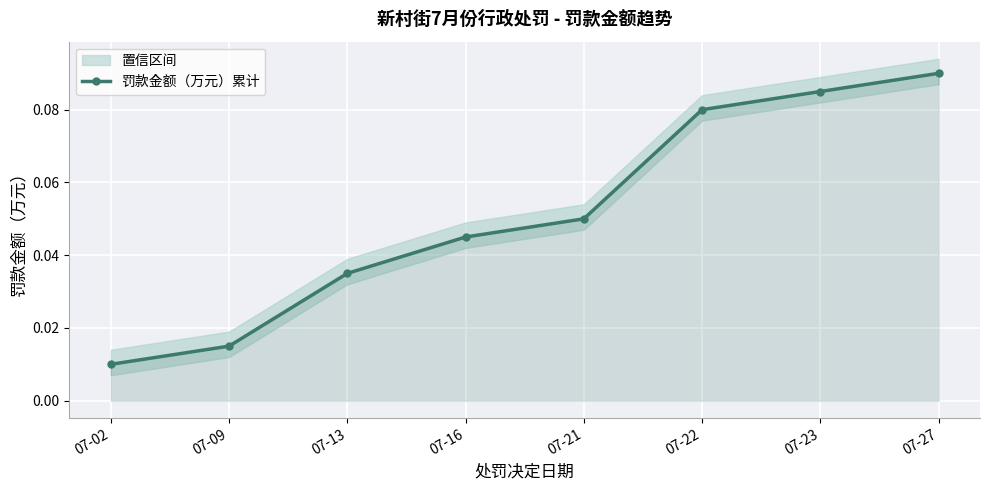

What is the sum of all values?

0.4